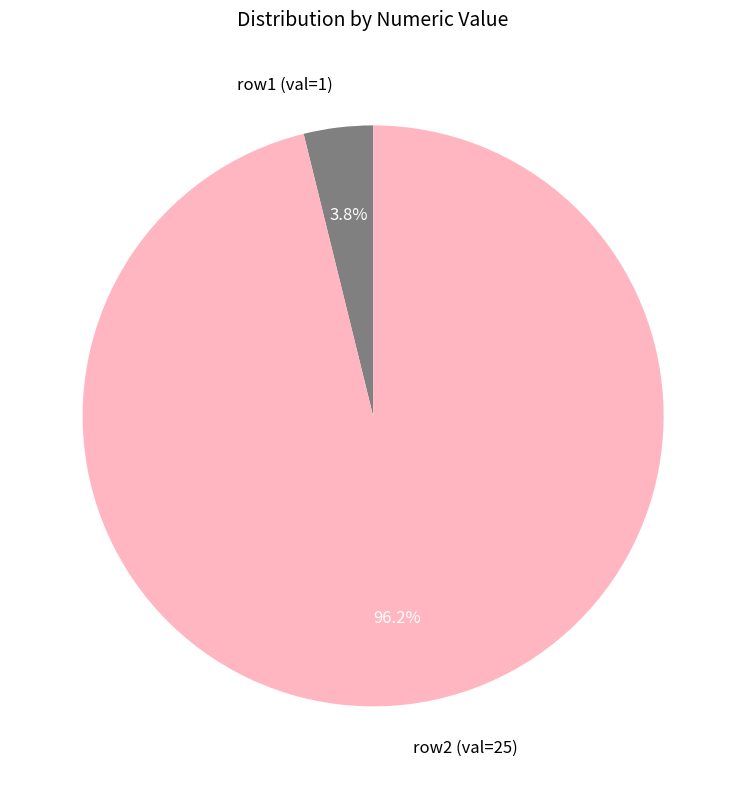

What is the majority slice?

row2 (val=25)